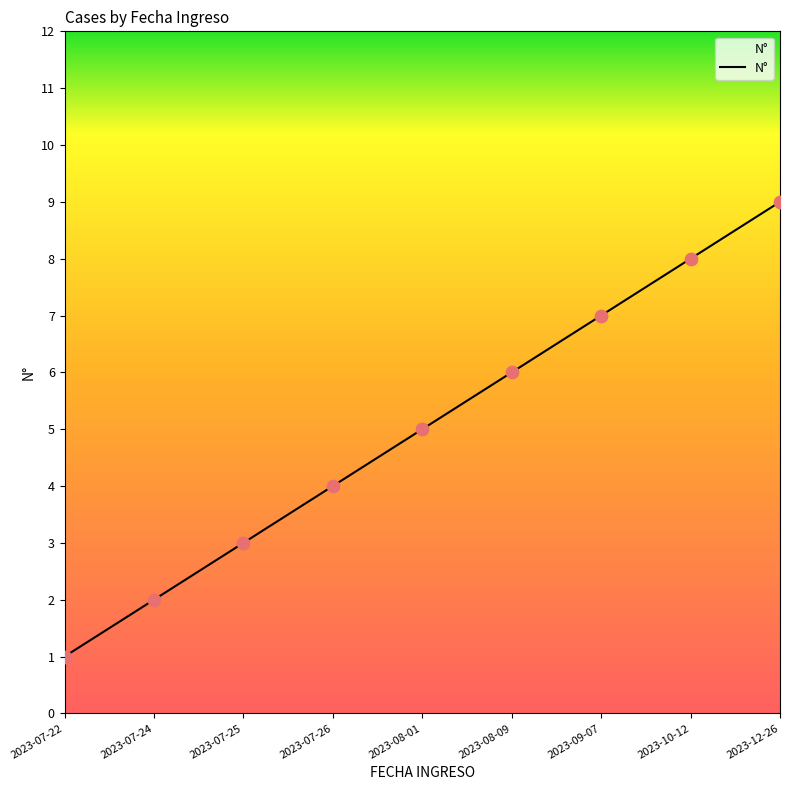

What is the change in value from 2023-10-12 to 2023-12-26?

+1